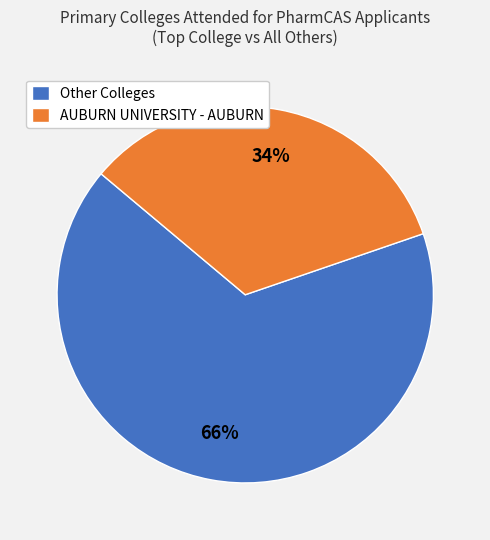

To the nearest percent, what portion does Other Colleges represent?

66%